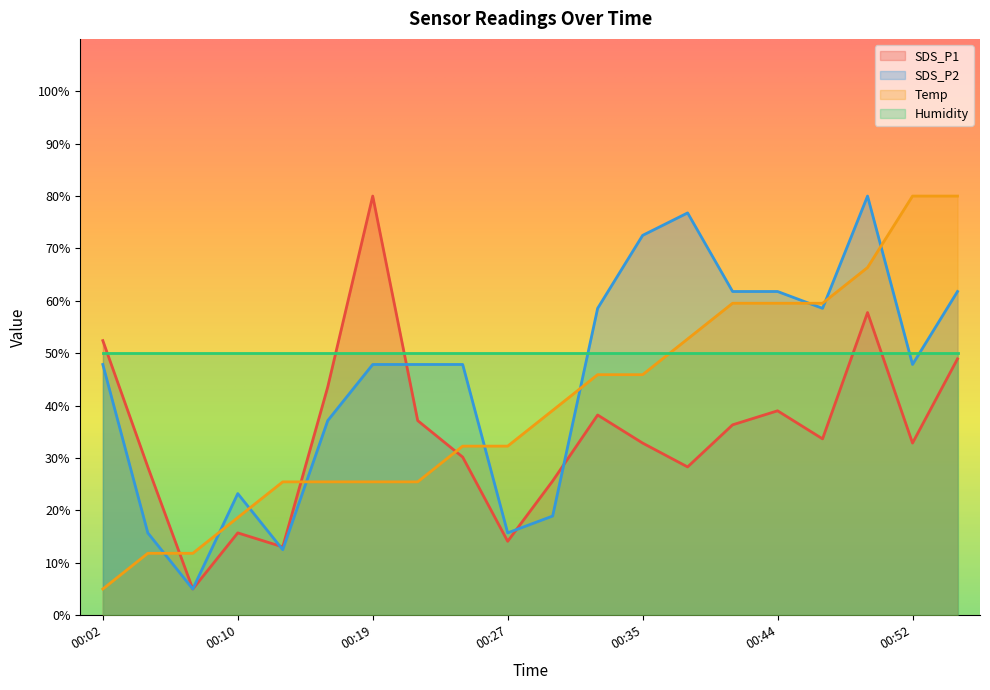

What is the difference between the SDS_P2 values at 00:55 and 00:19?

13.9